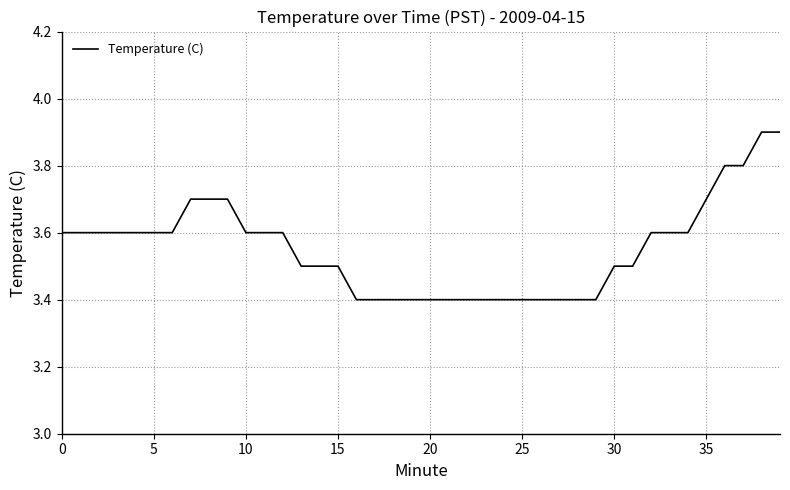

What is the difference between the maximum and minimum values?

0.5